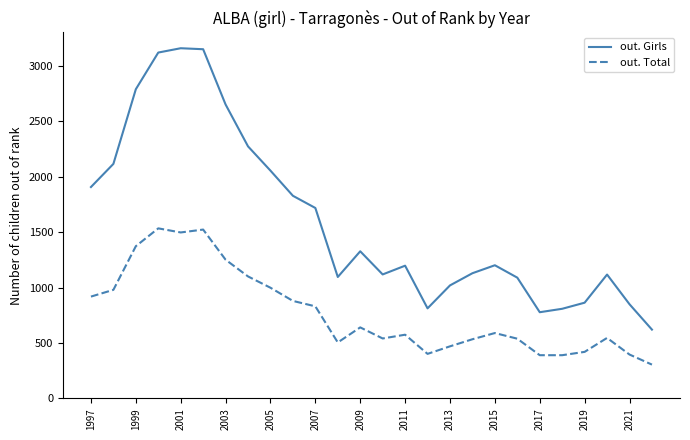

What is the maximum value shown in the chart?

3161